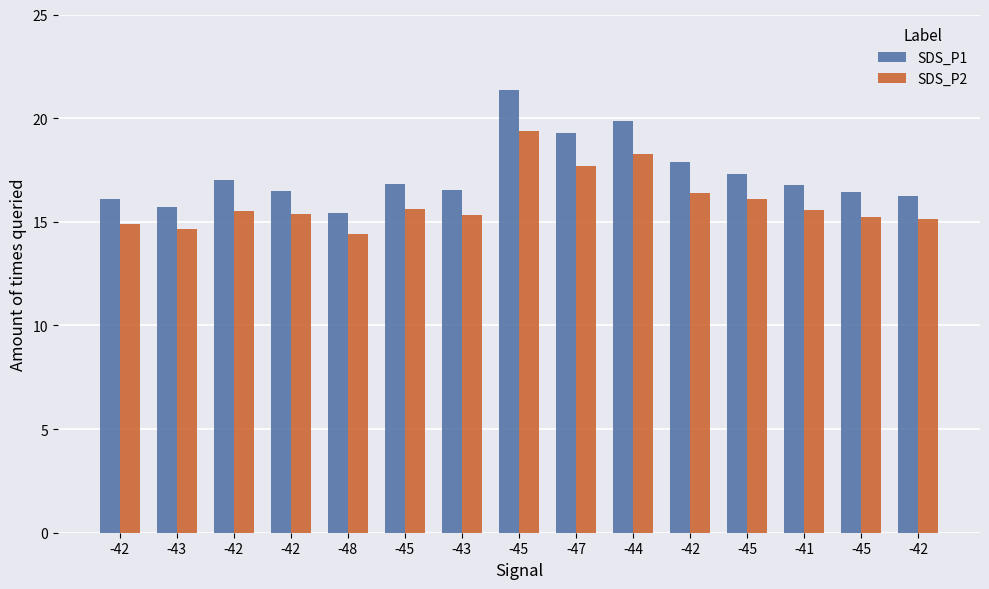

The value of SDS_P1 at -42 is 16.1. True or false?

True